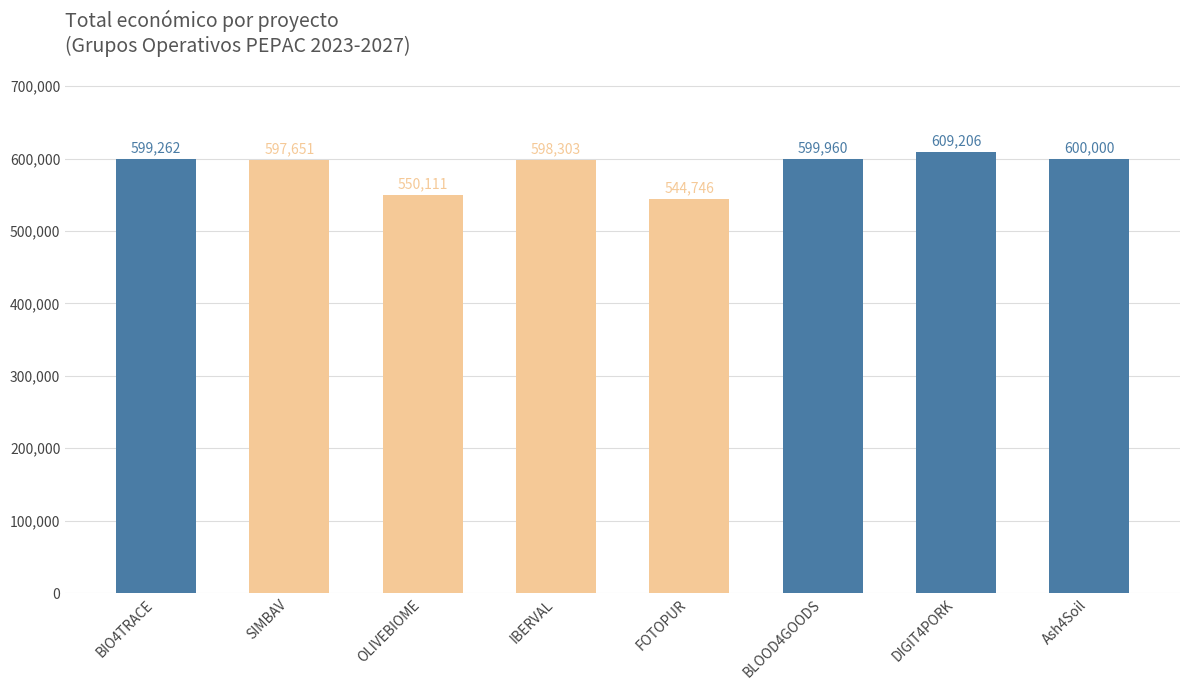

How many distinct data groups are displayed?

1